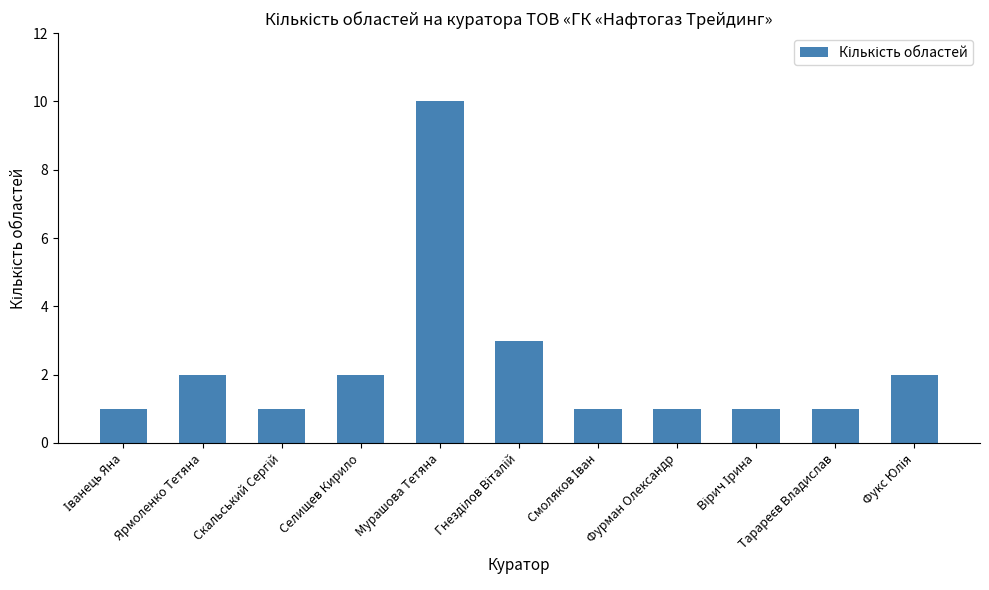

True or false: the data shows 15 at Мурашова Тетяна.

False